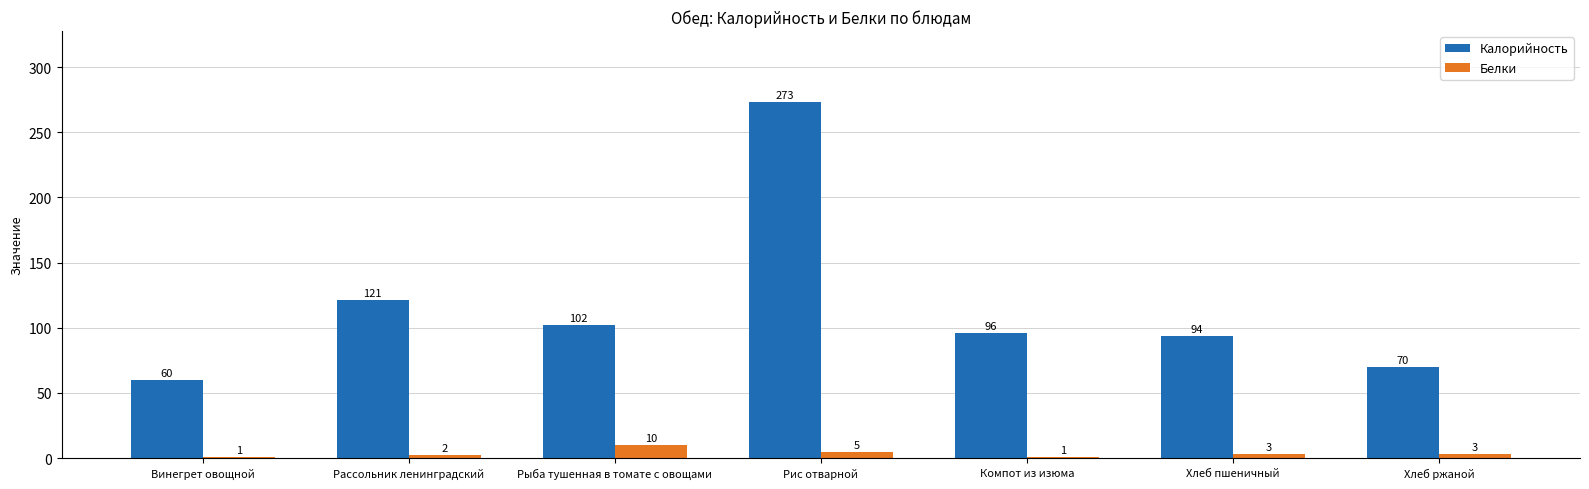

At which label does Калорийность reach its minimum?

Винегрет овощной